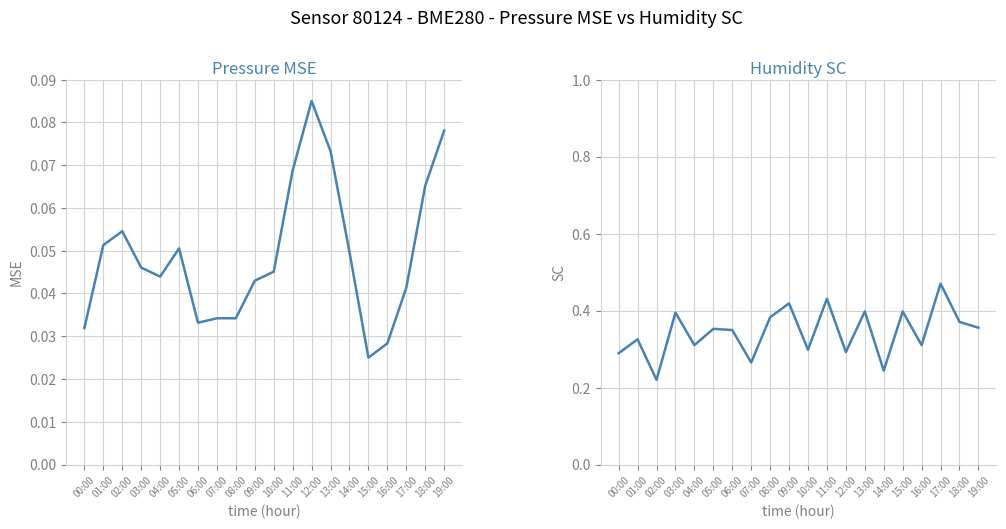

Reading right to left, list all the values displayed in this chart.

Pressure MSE: 19:00=0.1	18:00=0.1	17:00=0.0	16:00=0.0	15:00=0.0	14:00=0.0	13:00=0.1	12:00=0.1	11:00=0.1	10:00=0.0	09:00=0.0	08:00=0.0	07:00=0.0	06:00=0.0	05:00=0.1	04:00=0.0	03:00=0.0	02:00=0.1	01:00=0.1	00:00=0.0
Humidity SC: 19:00=0.4	18:00=0.4	17:00=0.5	16:00=0.3	15:00=0.4	14:00=0.2	13:00=0.4	12:00=0.3	11:00=0.4	10:00=0.3	09:00=0.4	08:00=0.4	07:00=0.3	06:00=0.3	05:00=0.4	04:00=0.3	03:00=0.4	02:00=0.2	01:00=0.3	00:00=0.3